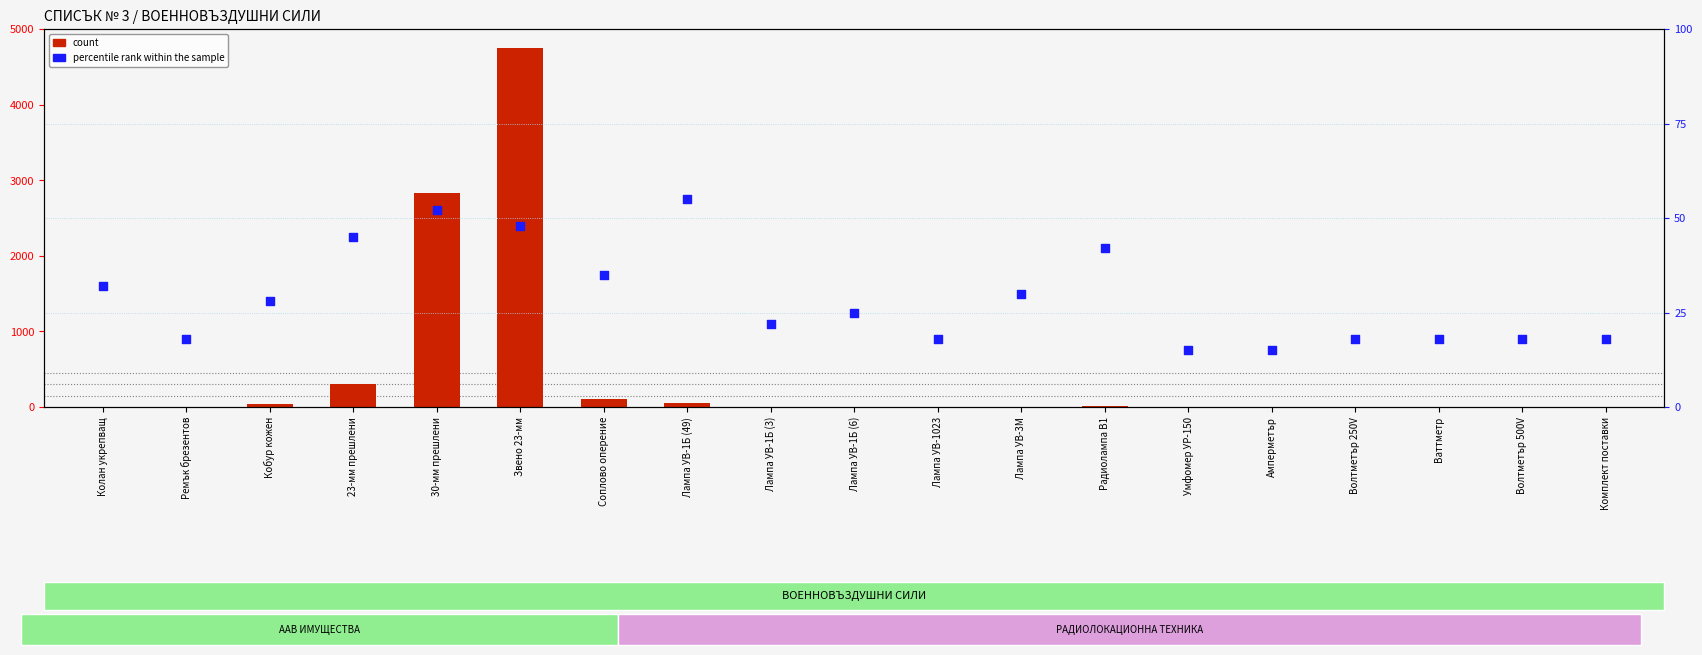

Which series reaches the maximum Y coordinate?

count